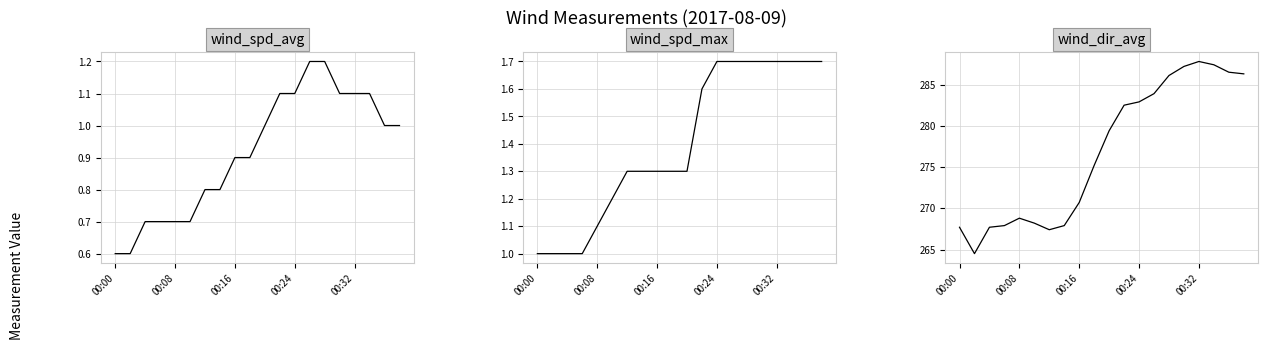

What position from the left is 00:08?

5